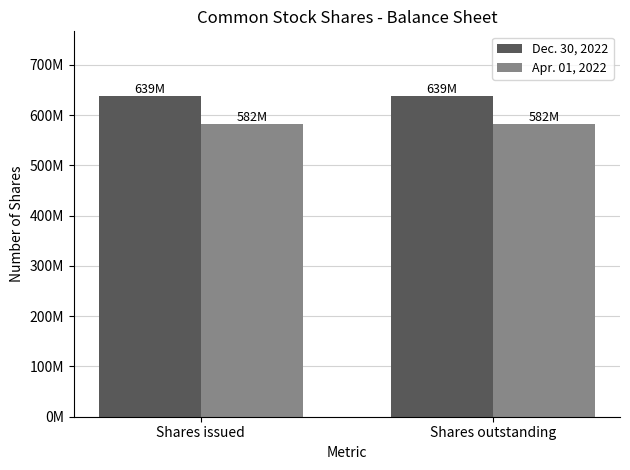

What are all the series names shown in the legend?

Dec. 30, 2022, Apr. 01, 2022